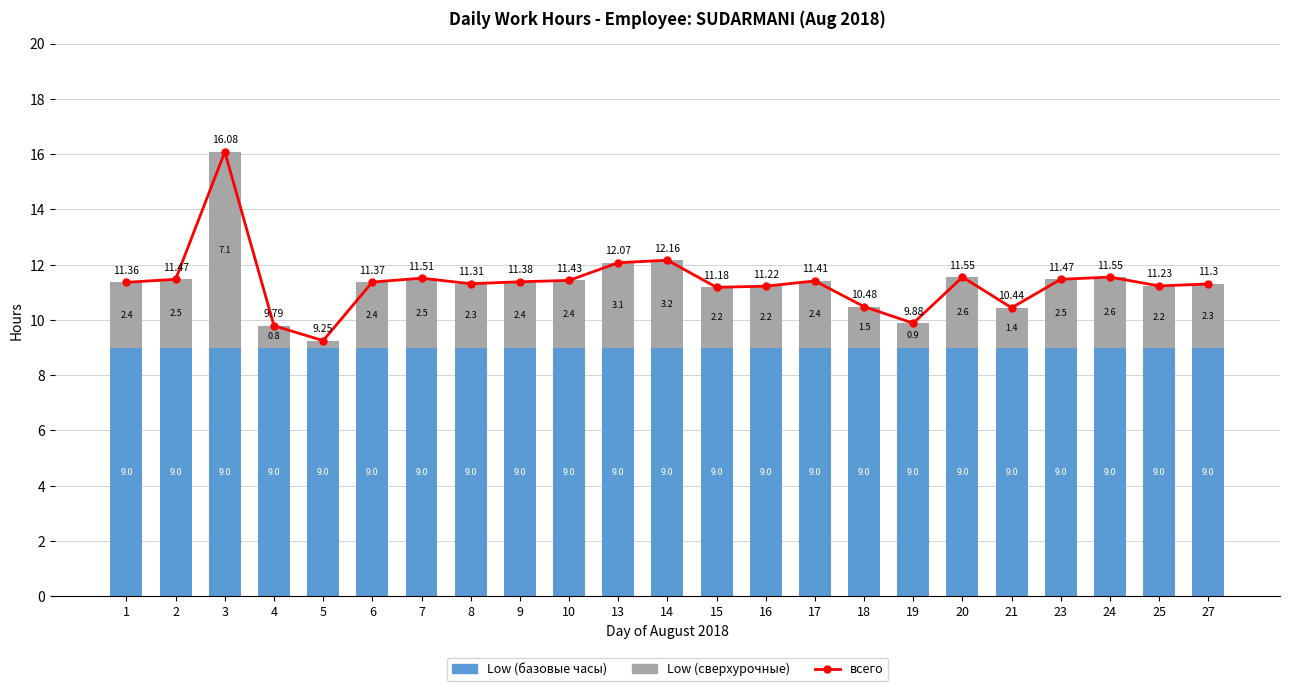

Reading left to right, transcribe all the data shown in this chart.

всего: 1=11.4	2=11.5	3=16.1	4=9.8	5=9.2	6=11.4	7=11.5	8=11.3	9=11.4	10=11.4	13=12.1	14=12.2	15=11.2	16=11.2	17=11.4	18=10.5	19=9.9	20=11.6	21=10.4	23=11.5	24=11.6	25=11.2	27=11.3
Low (базовые часы): 1=9.0	2=9.0	3=9.0	4=9.0	5=9.0	6=9.0	7=9.0	8=9.0	9=9.0	10=9.0	13=9.0	14=9.0	15=9.0	16=9.0	17=9.0	18=9.0	19=9.0	20=9.0	21=9.0	23=9.0	24=9.0	25=9.0	27=9.0
Low (сверхурочные): 1=2.4	2=2.5	3=7.1	4=0.8	5=0.2	6=2.4	7=2.5	8=2.3	9=2.4	10=2.4	13=3.1	14=3.2	15=2.2	16=2.2	17=2.4	18=1.5	19=0.9	20=2.6	21=1.4	23=2.5	24=2.6	25=2.2	27=2.3